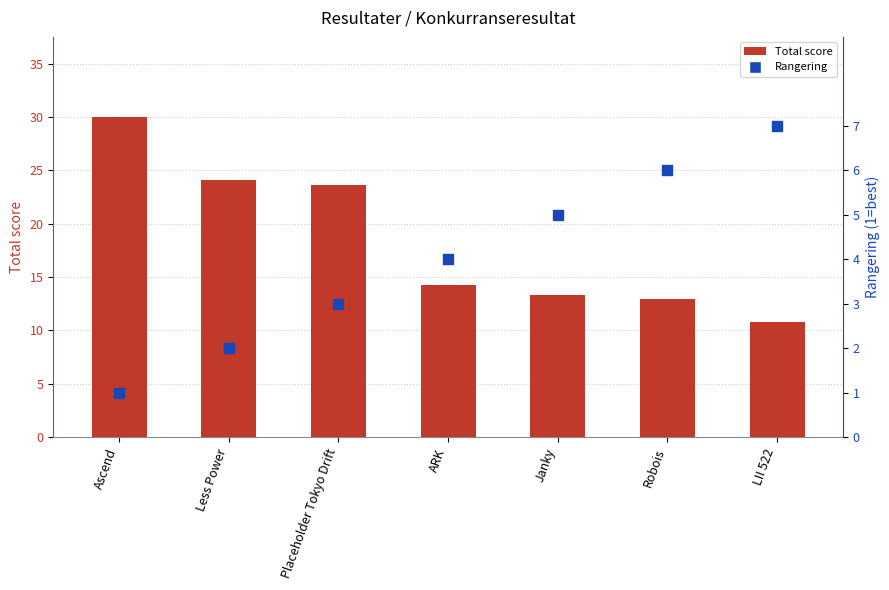

Is the value of Rangering at Placeholder Tokyo Drift greater than the value of Total score at LII 522?

No